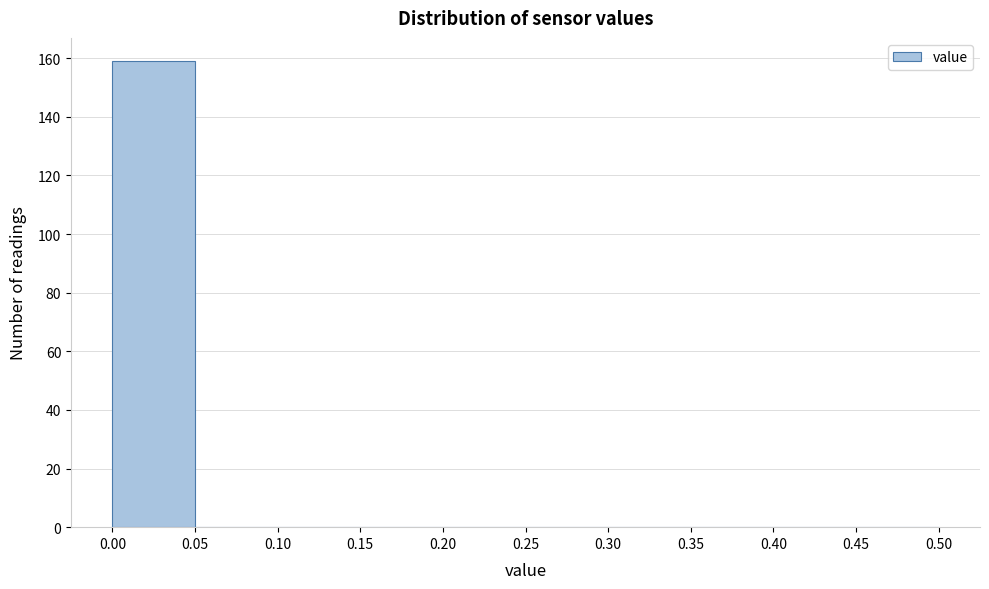

What is the height of the bar covering 0.00 to 0.05 on the x-axis? The values are not printed on the chart, so give them approximately, as read against the axis.

160